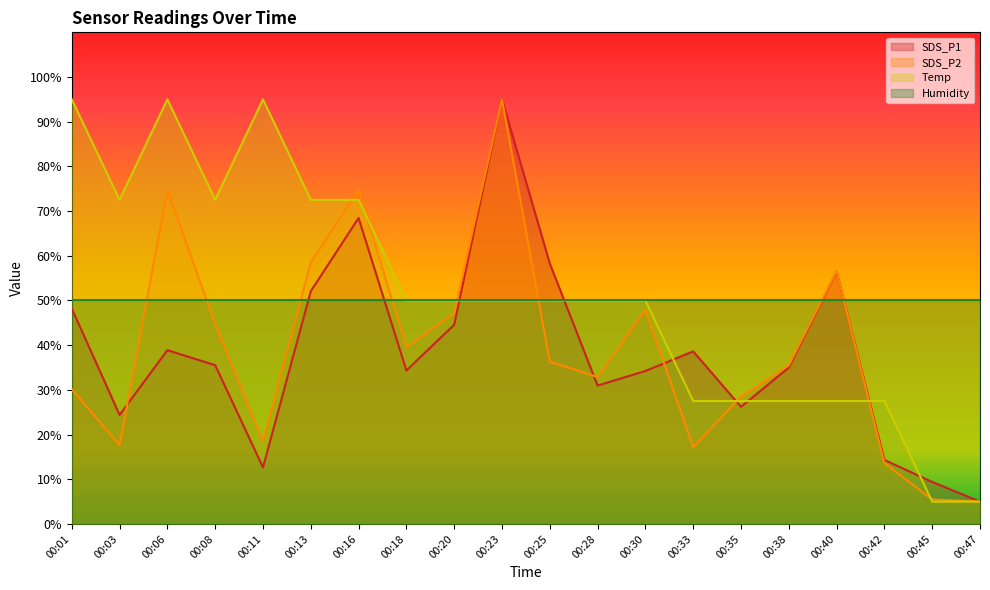

What is the spread (max minus min) of values at 00:01?

64.9